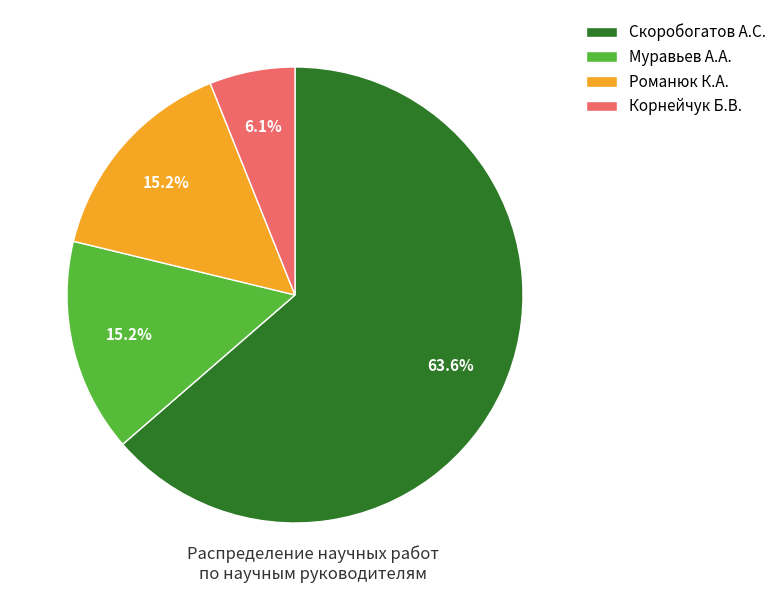

What is the largest slice in the pie chart?

Скоробогатов А.С.